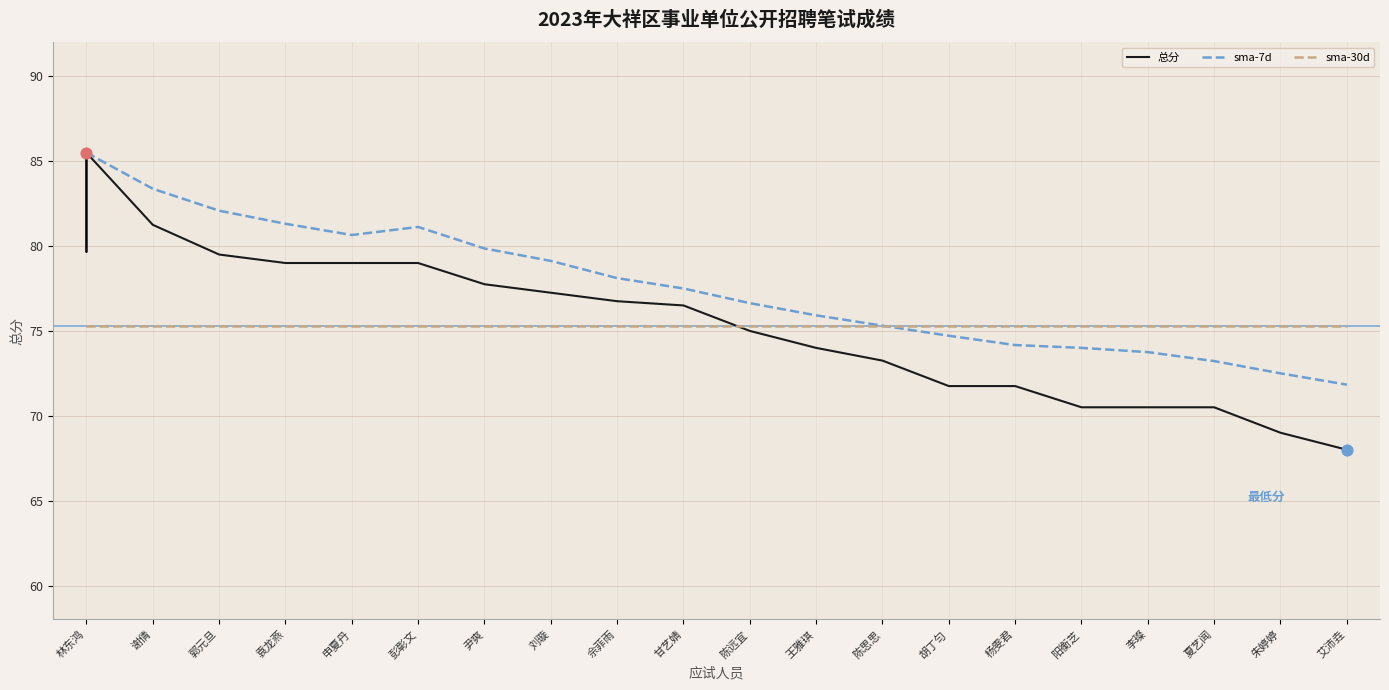

What are all the series names shown in the legend?

总分, sma-7d, sma-30d